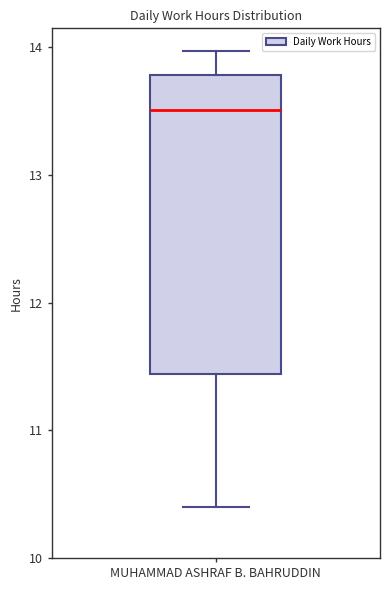

Read this box plot against the y-axis: the position of the median line, the range covered by the box, and the ends of both whiskers. The values are not printed on the chart, so give them approximately, as read against the axis.

median 13.5, box 11.4 to 13.8, whiskers 10.4 to 14.0